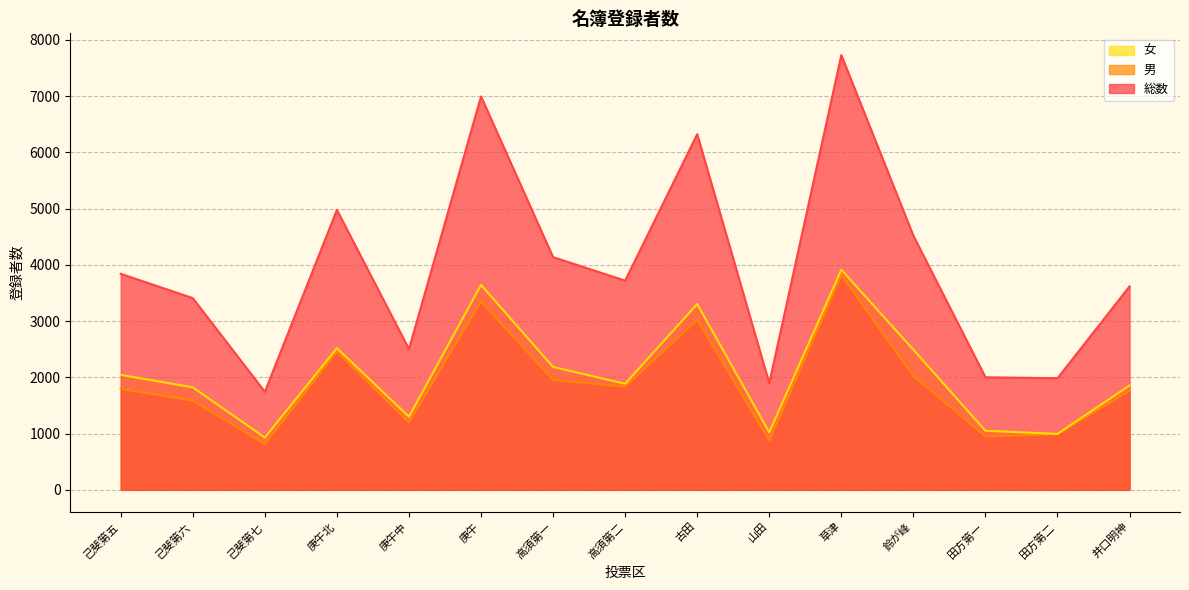

True or false: 女 and 総数 cross at least once.

False